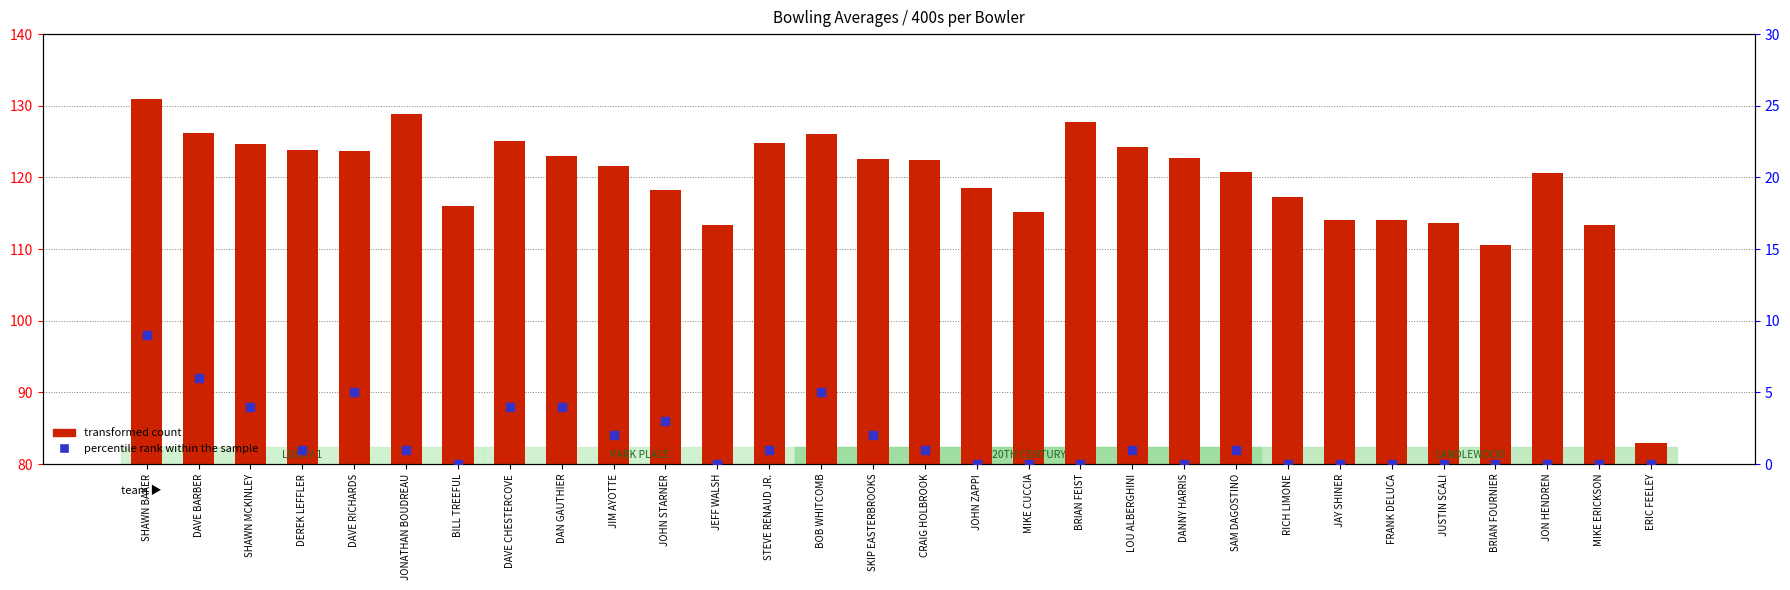

Is the value of transformed count at RICH LIMONE greater than the value of percentile rank within the sample at MIKE CUCCIA?

Yes